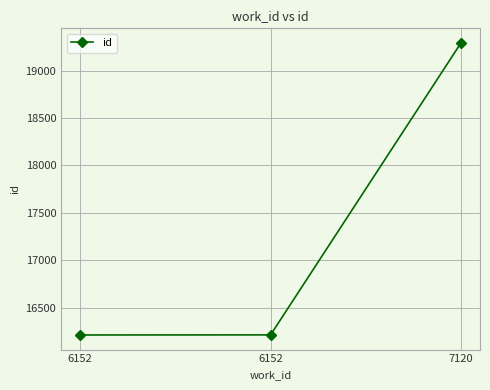

Reading left to right, what are all the values shown in this chart?

6152=16211	6152=16212	7120=19291